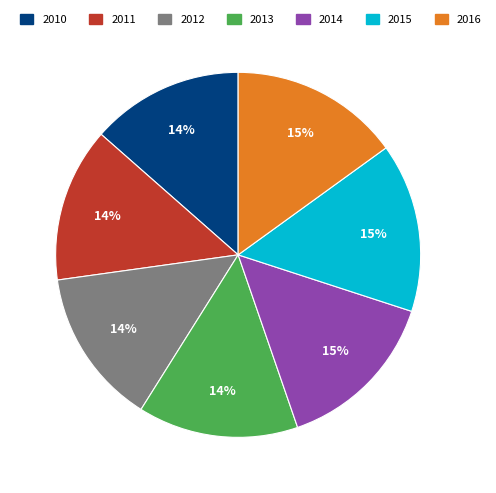

How many slices are in this pie chart?

7